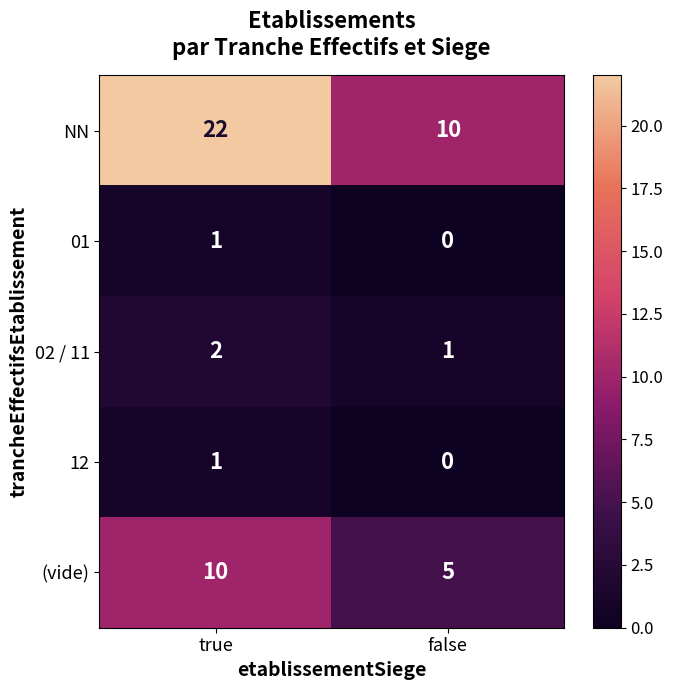

Rank the categories by NN value from highest to lowest.

true, false